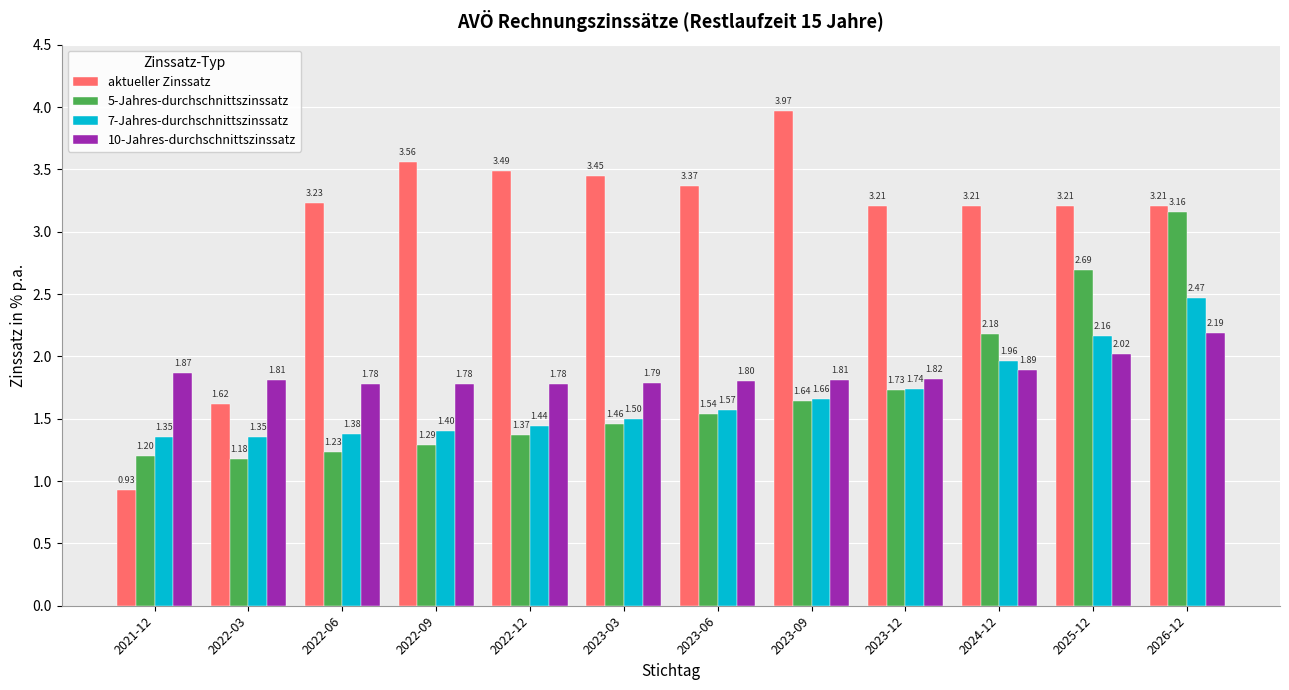

What is the minimum value for 5-Jahres-durchschnittszinssatz?

1.2